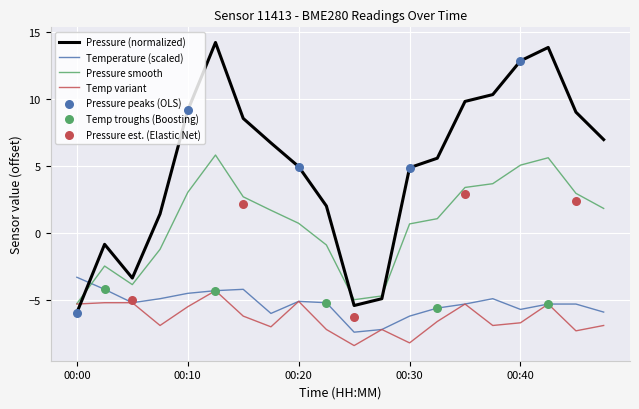

Which series contains the highest Y value?

pressure